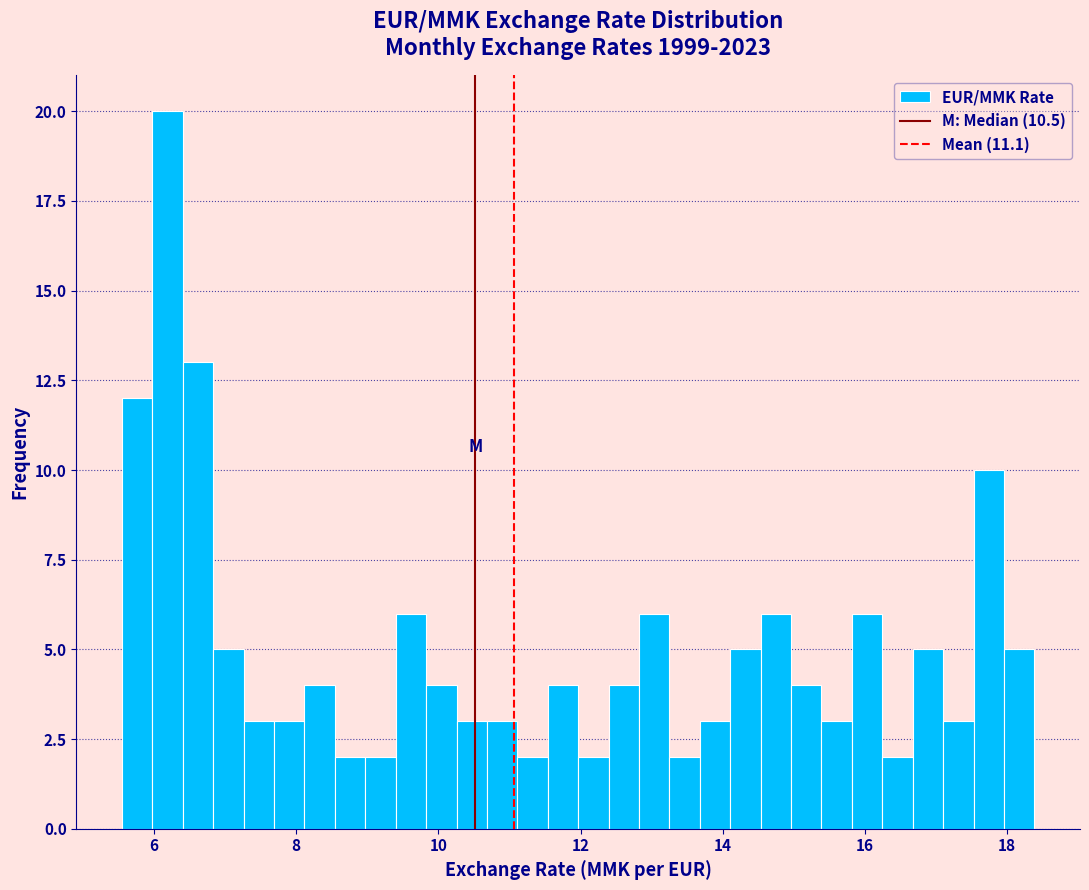

Around what value on the x-axis is the tallest bar? Give the approximate position of its centre, as read against the axis.

6.2